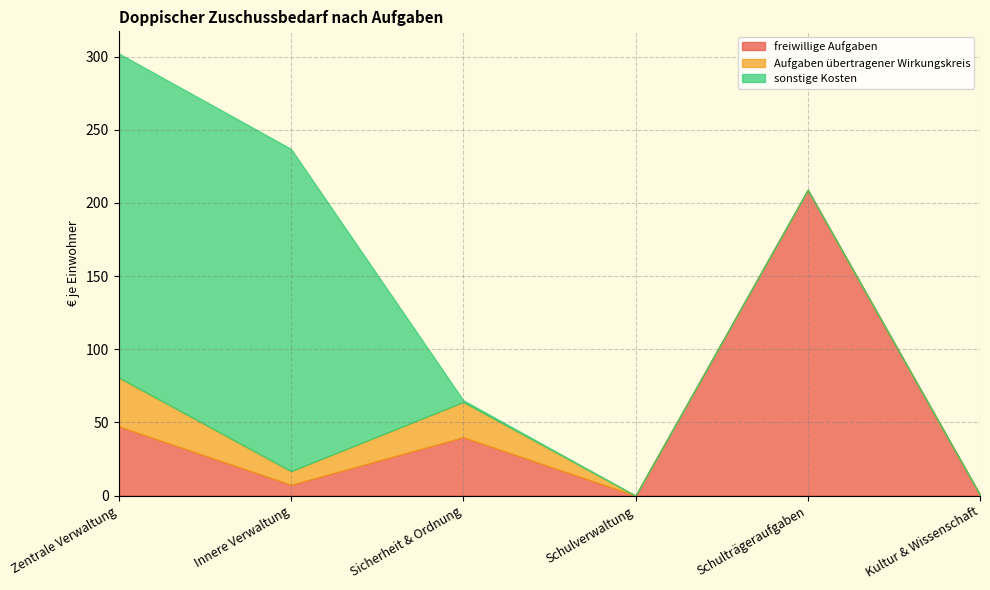

At Innere Verwaltung, list the series in order from smallest to largest.

freiwillige Aufgaben, Aufgaben übertragener Wirkungskreis, sonstige Kosten